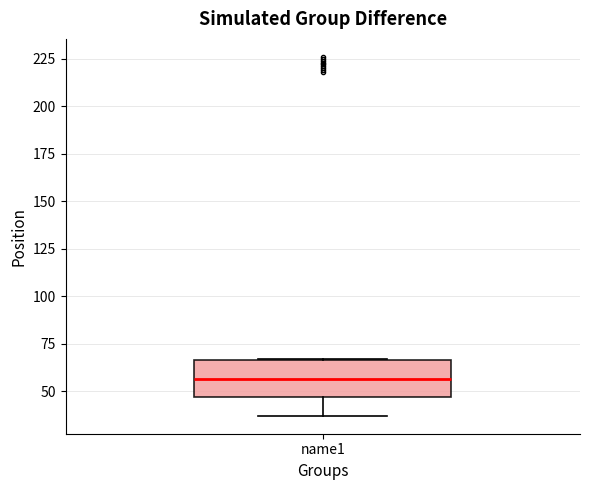

Where is the upper edge of the box for name1 on the y-axis? The values are not printed on the chart, so give them approximately, as read against the axis.

65